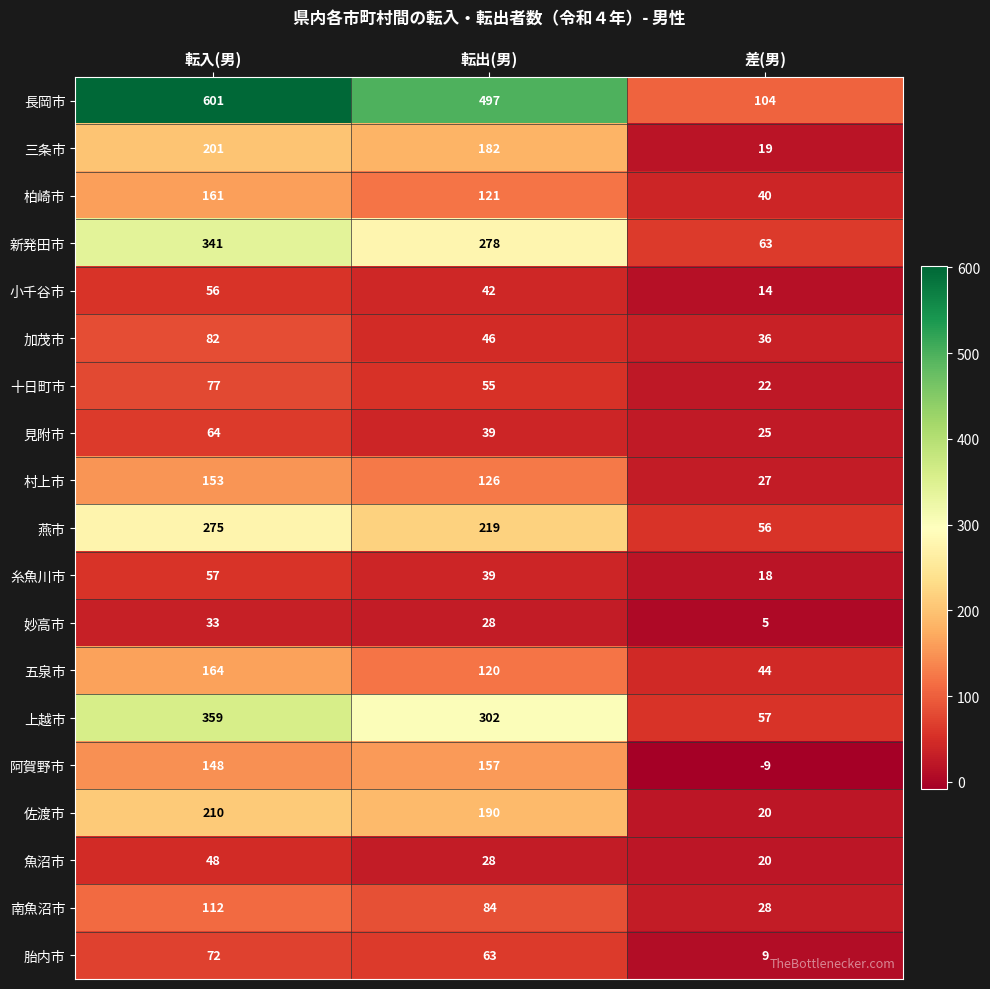

List the labels in order of 魚沼市 value, smallest first.

差(男), 転出(男), 転入(男)